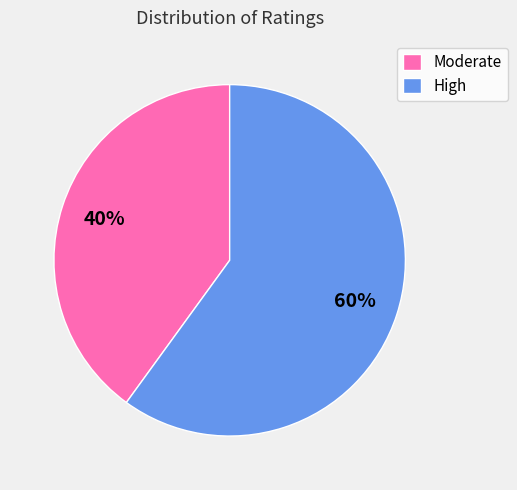

Which slice is the smallest?

Moderate